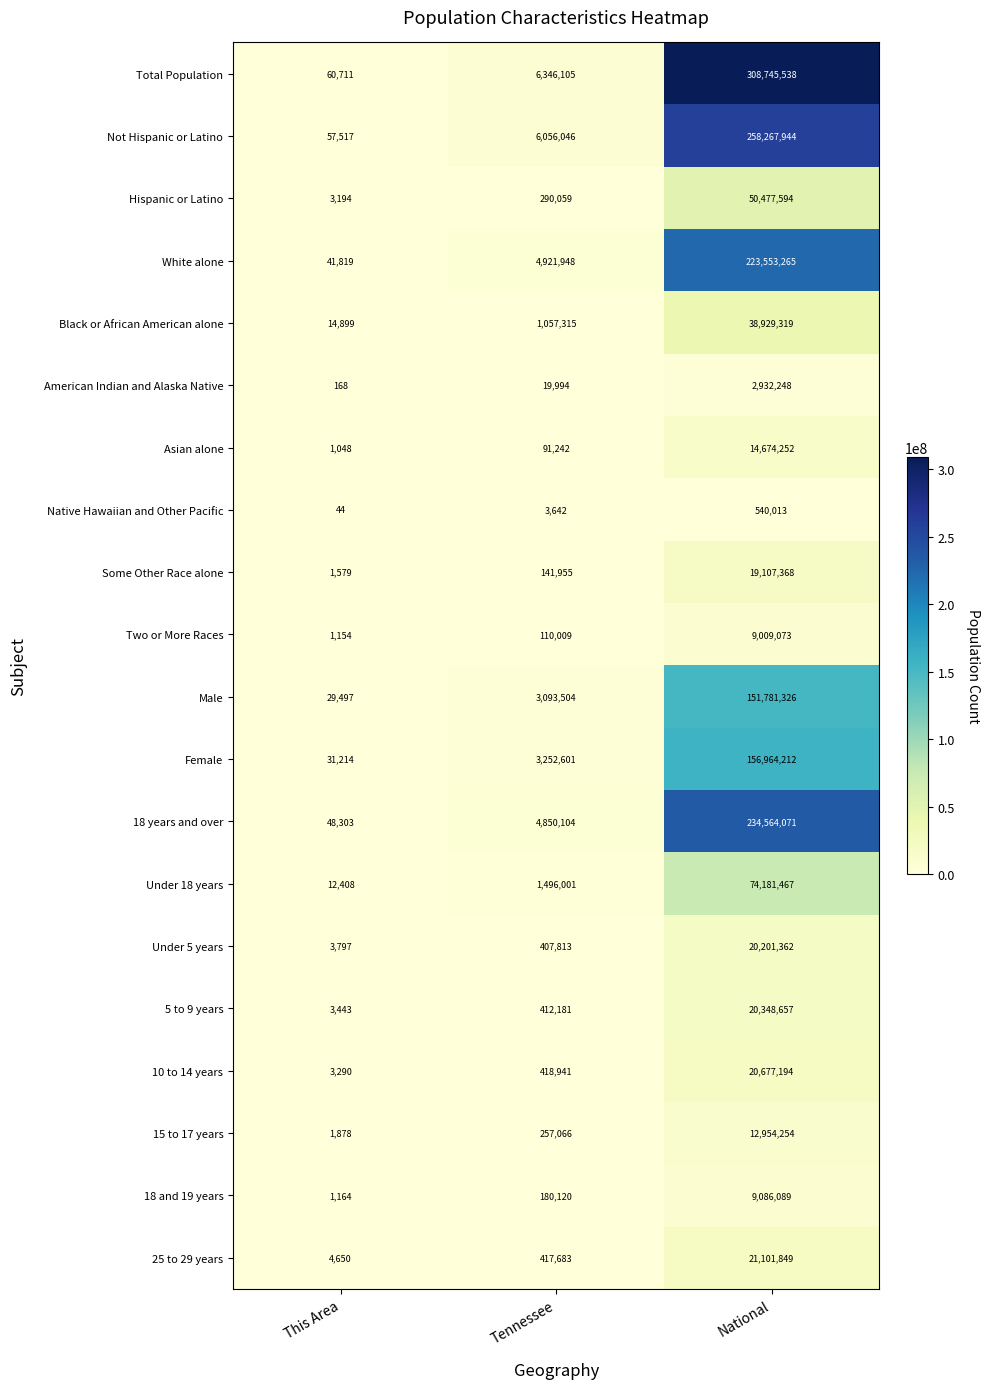

What is the smallest value displayed?

44